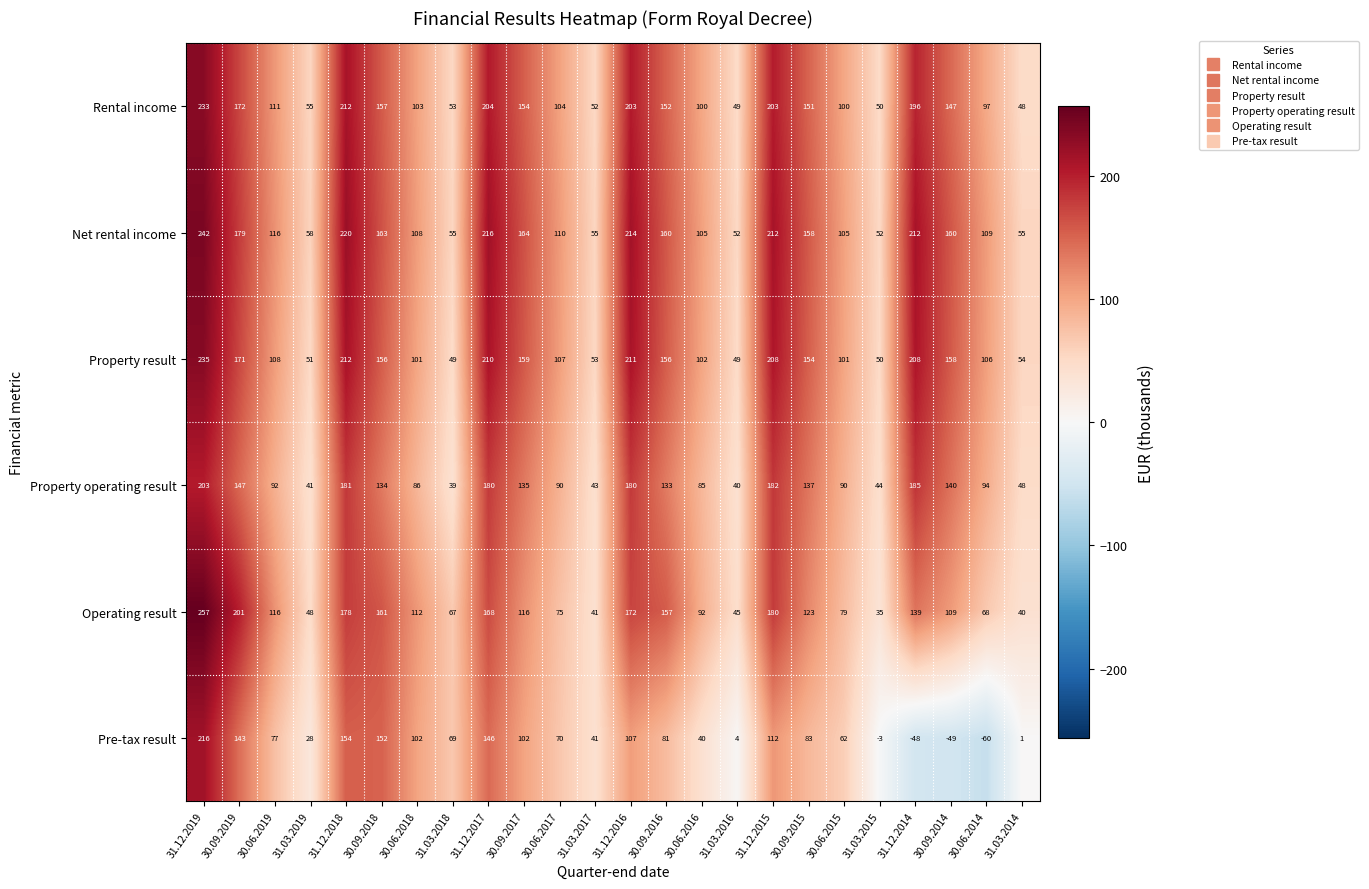

At which label is Pre-tax result closest to 78?

30.06.2019